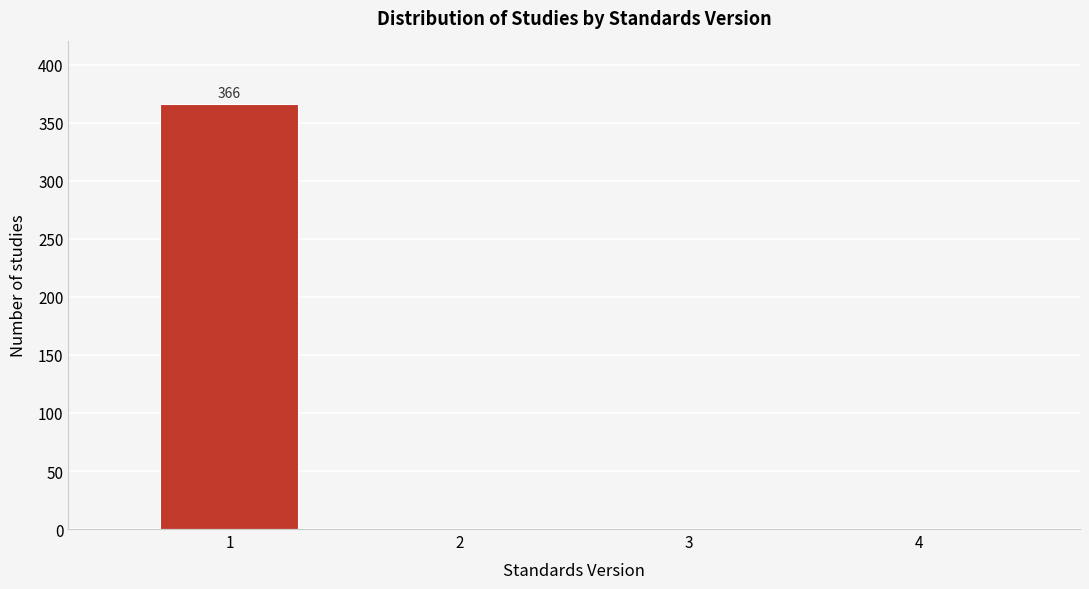

Over which range of the x-axis is the bar tallest?

0.5 to 1.5